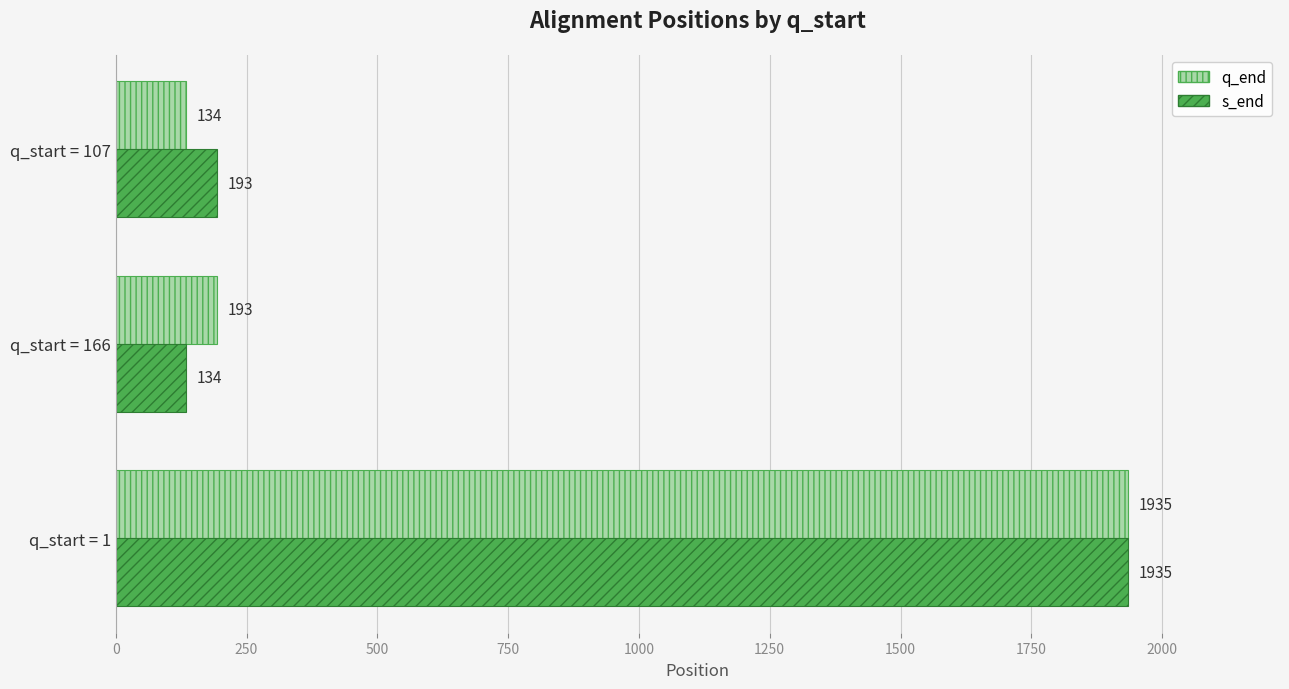

Is it true that s_end equals 1935 at q_start = 1?

True